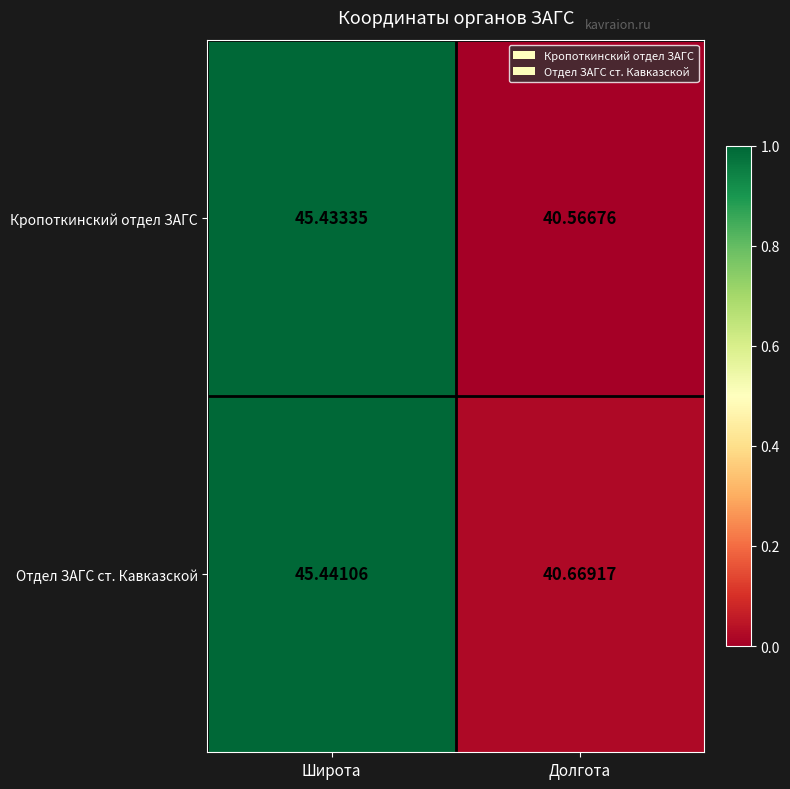

Where does the Отдел ЗАГС ст. Кавказской series first go above 45?

Широта